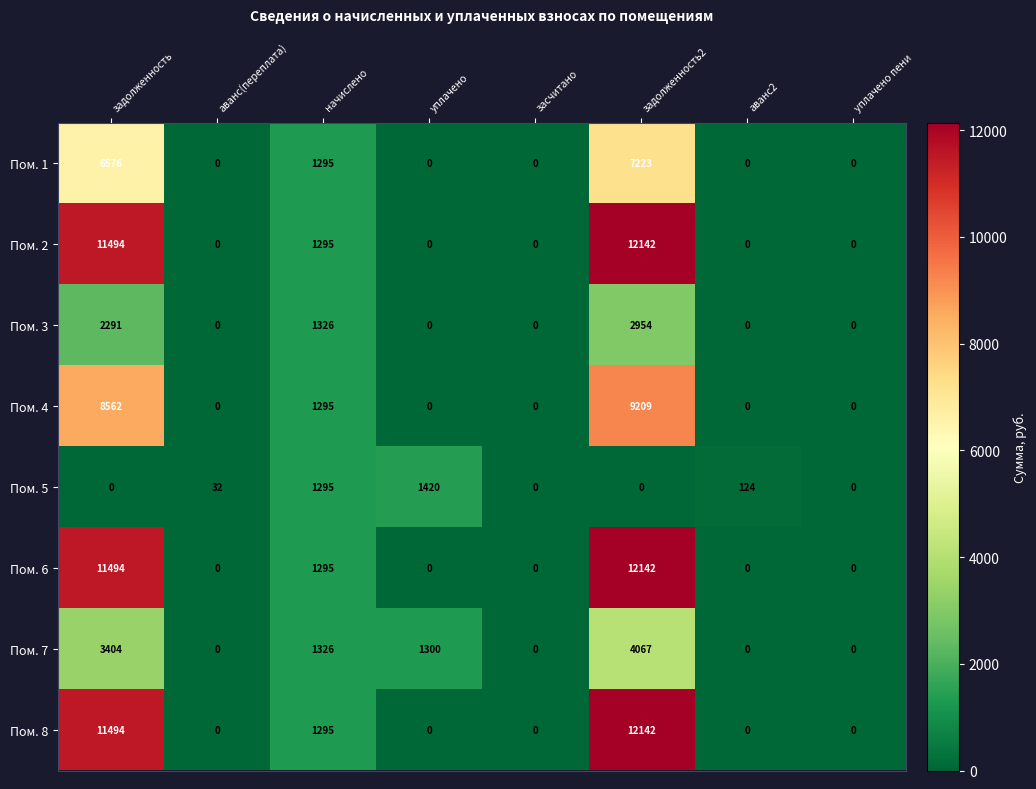

Which series changed the most between уплачено and аванс2?

Пом. 7